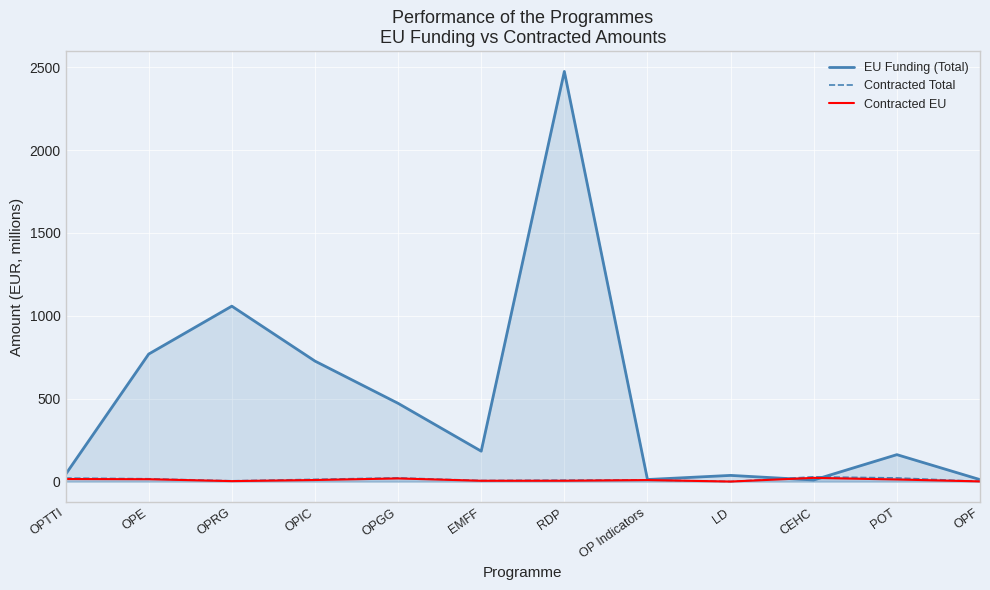

How many lines are shown in the chart?

3